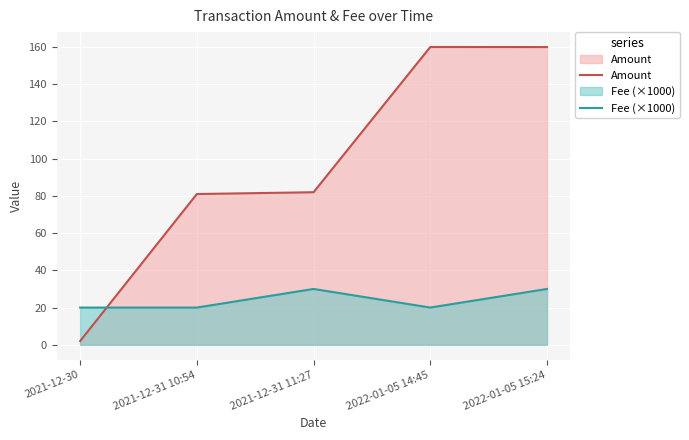

Does the chart display data point markers on the line(s)?

No